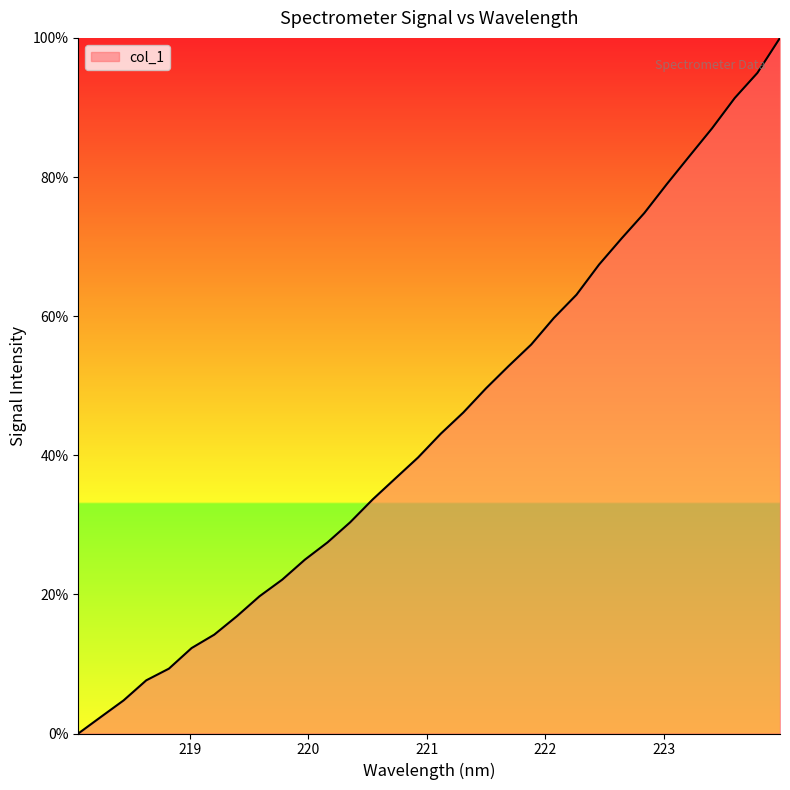

What is the greatest value displayed?

100.0